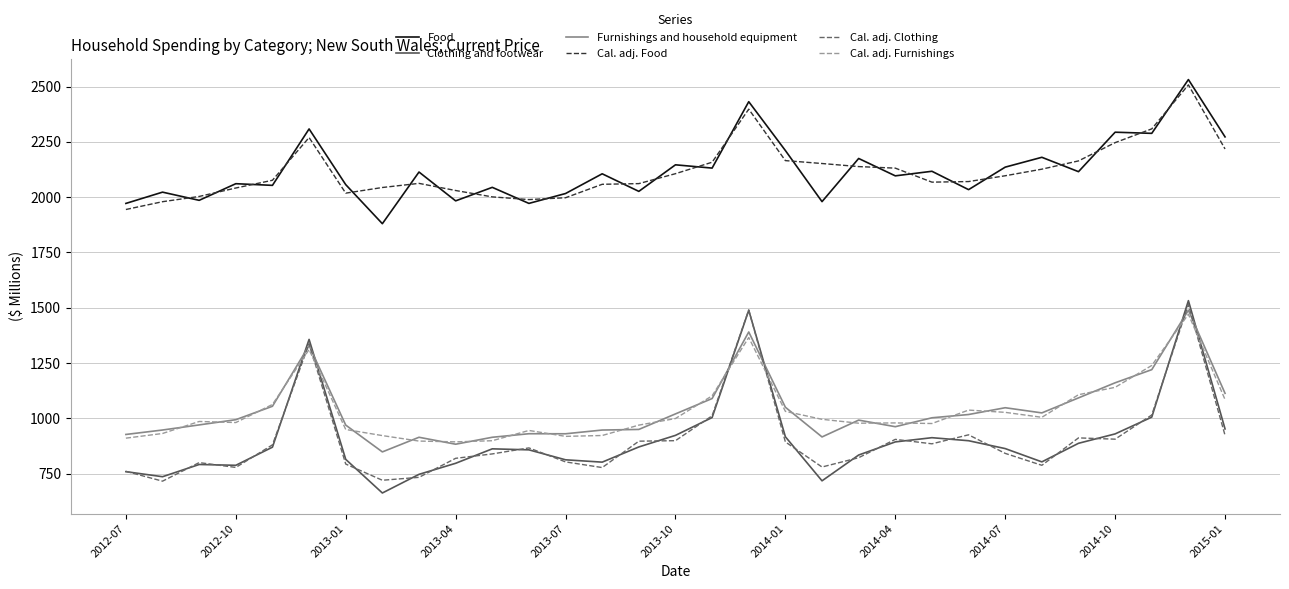

What is the maximum value for Clothing and footwear?

1531.8